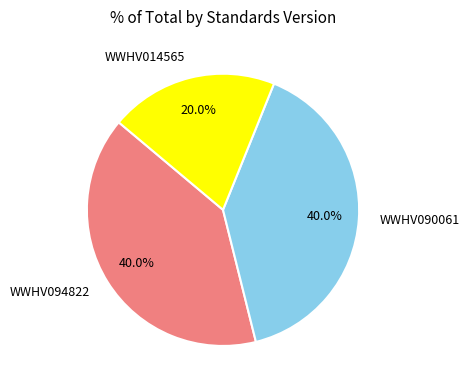

True or false: WWHV014565 accounts for 7% of the total.

False